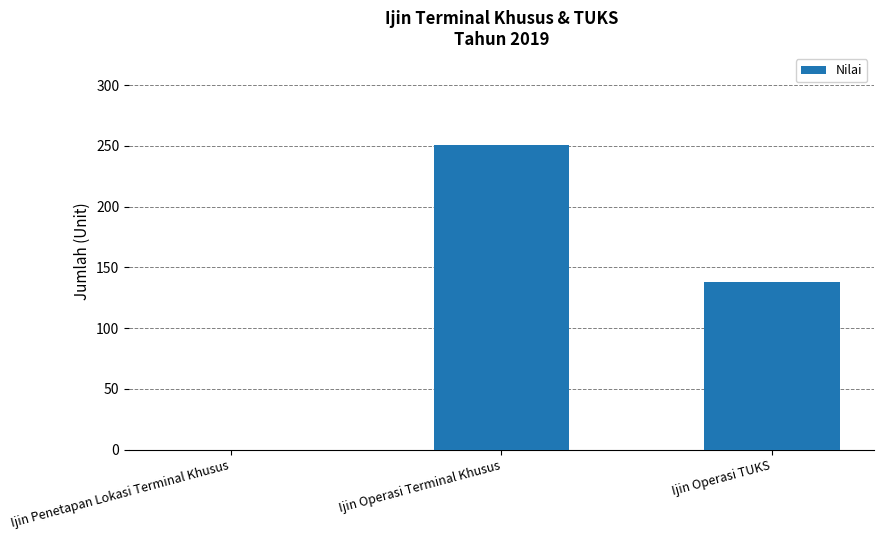

Between Ijin Operasi Terminal Khusus and Ijin Penetapan Lokasi Terminal Khusus, which is larger?

Ijin Operasi Terminal Khusus